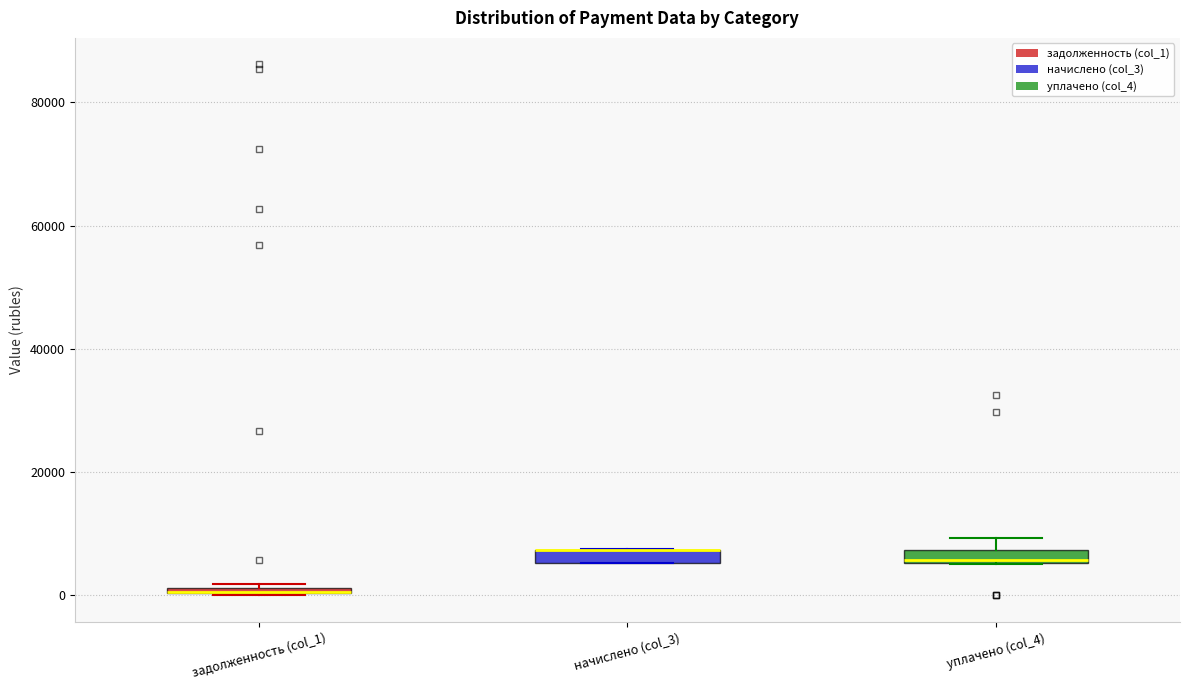

Where is the lower edge of the box for уплачено (col_4) on the y-axis? The values are not printed on the chart, so give them approximately, as read against the axis.

6000